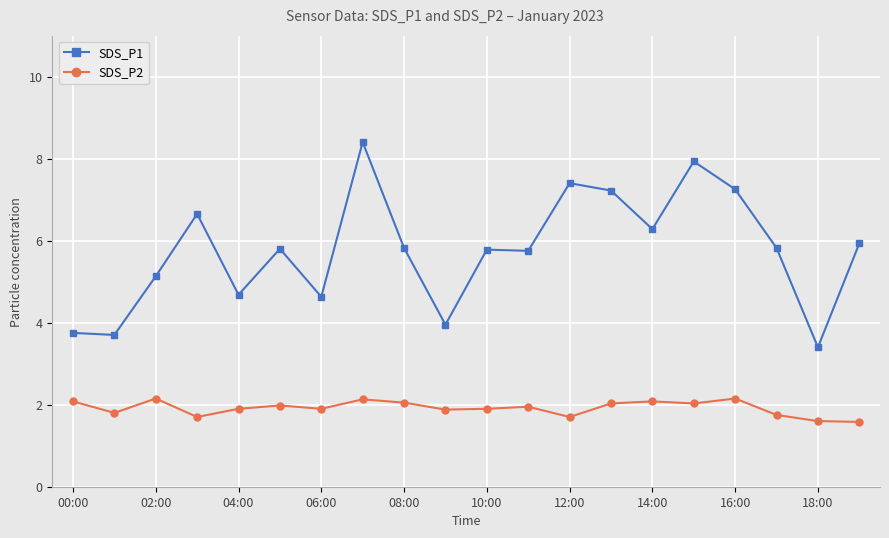

Rank the series by their maximum value, from lowest to highest.

SDS_P2, SDS_P1